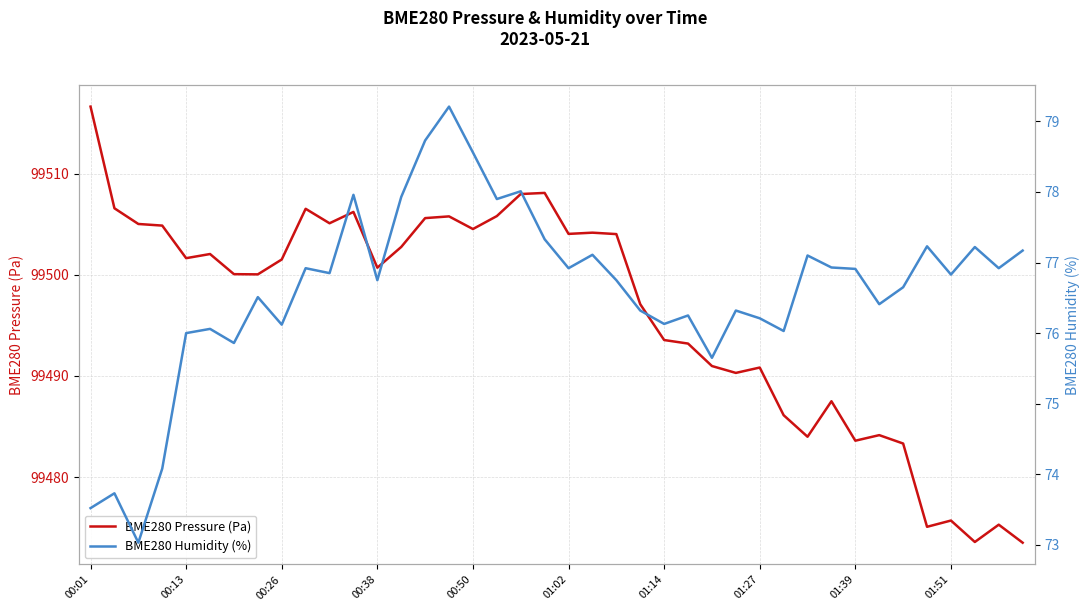

What is the minimum value for BME280 Pressure (Pa)?

99473.5